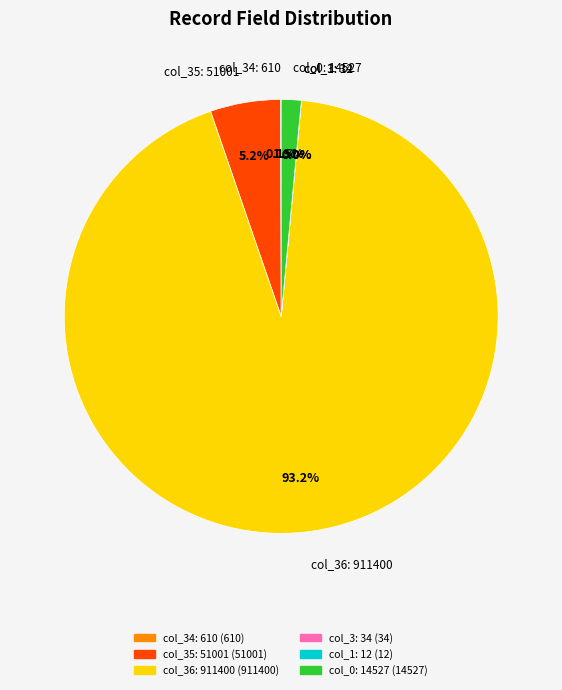

Which category has the biggest portion of the pie?

col_36: 911400